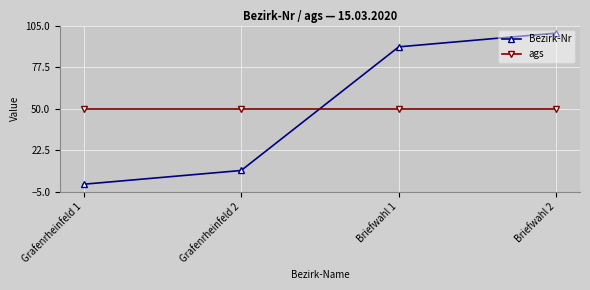

What is the spread (max minus min) of values at Briefwahl 2?

50.0